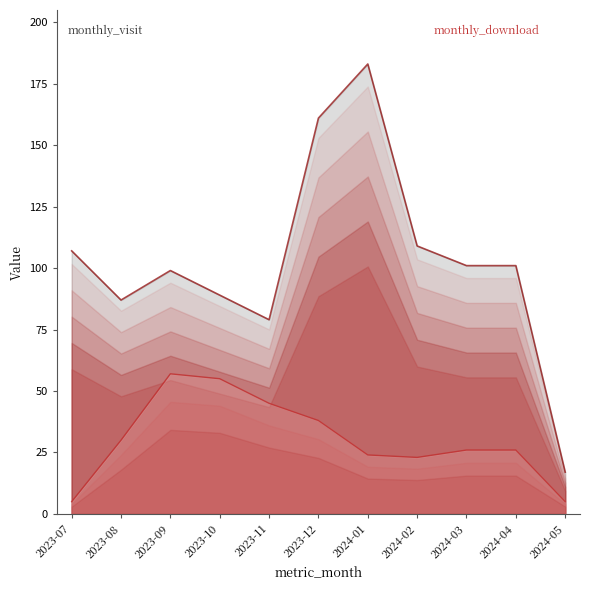

True or false: monthly_download_resource and monthly_visit intersect in this chart.

False